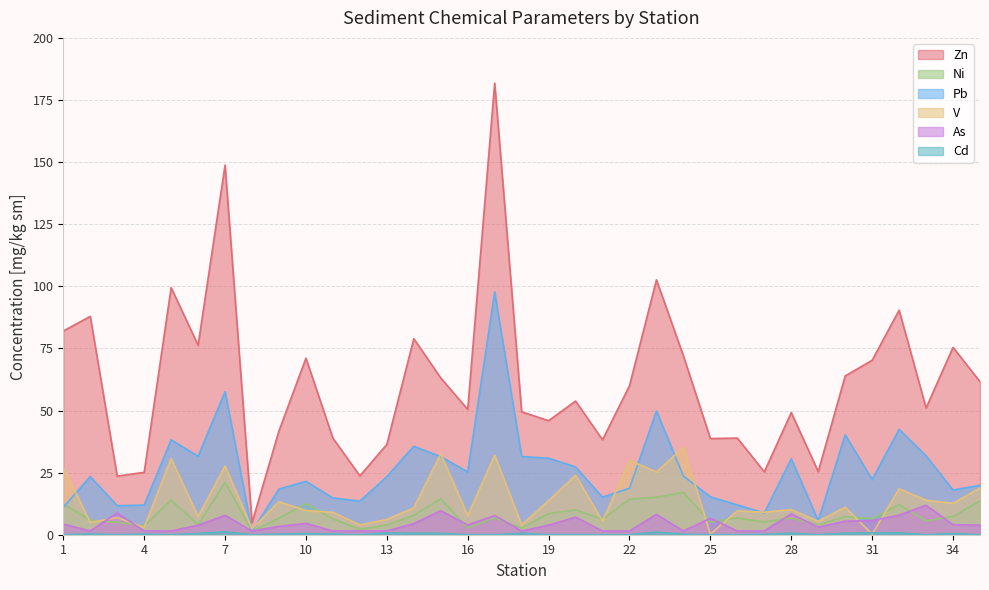

True or false: Zn and Pb cross at least once.

False